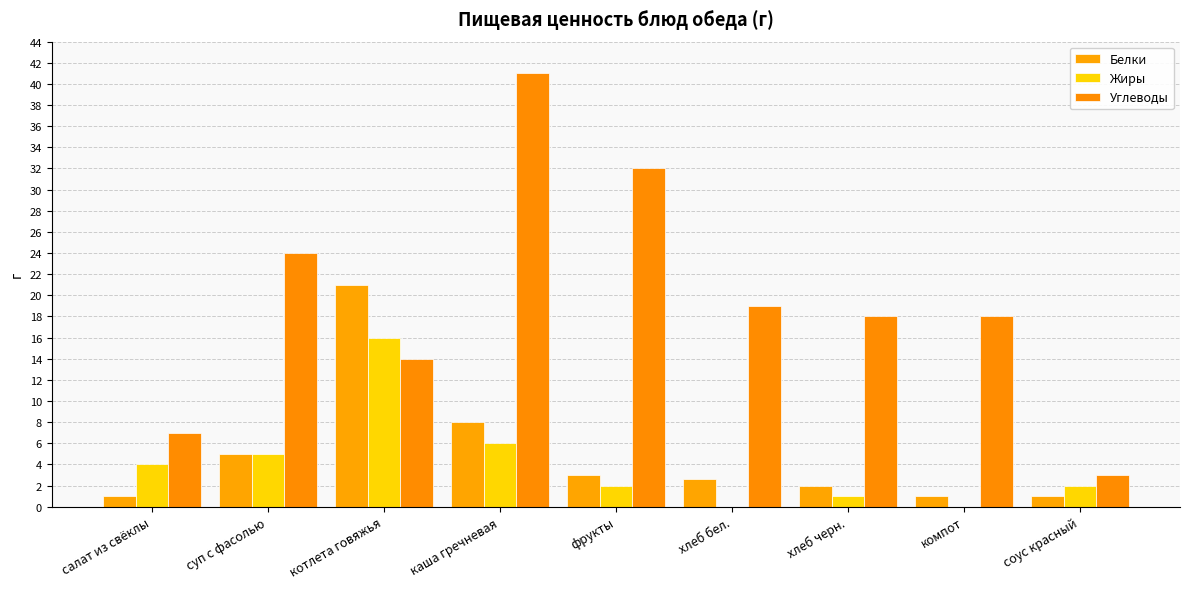

What is the maximum value shown in the chart?

41.0